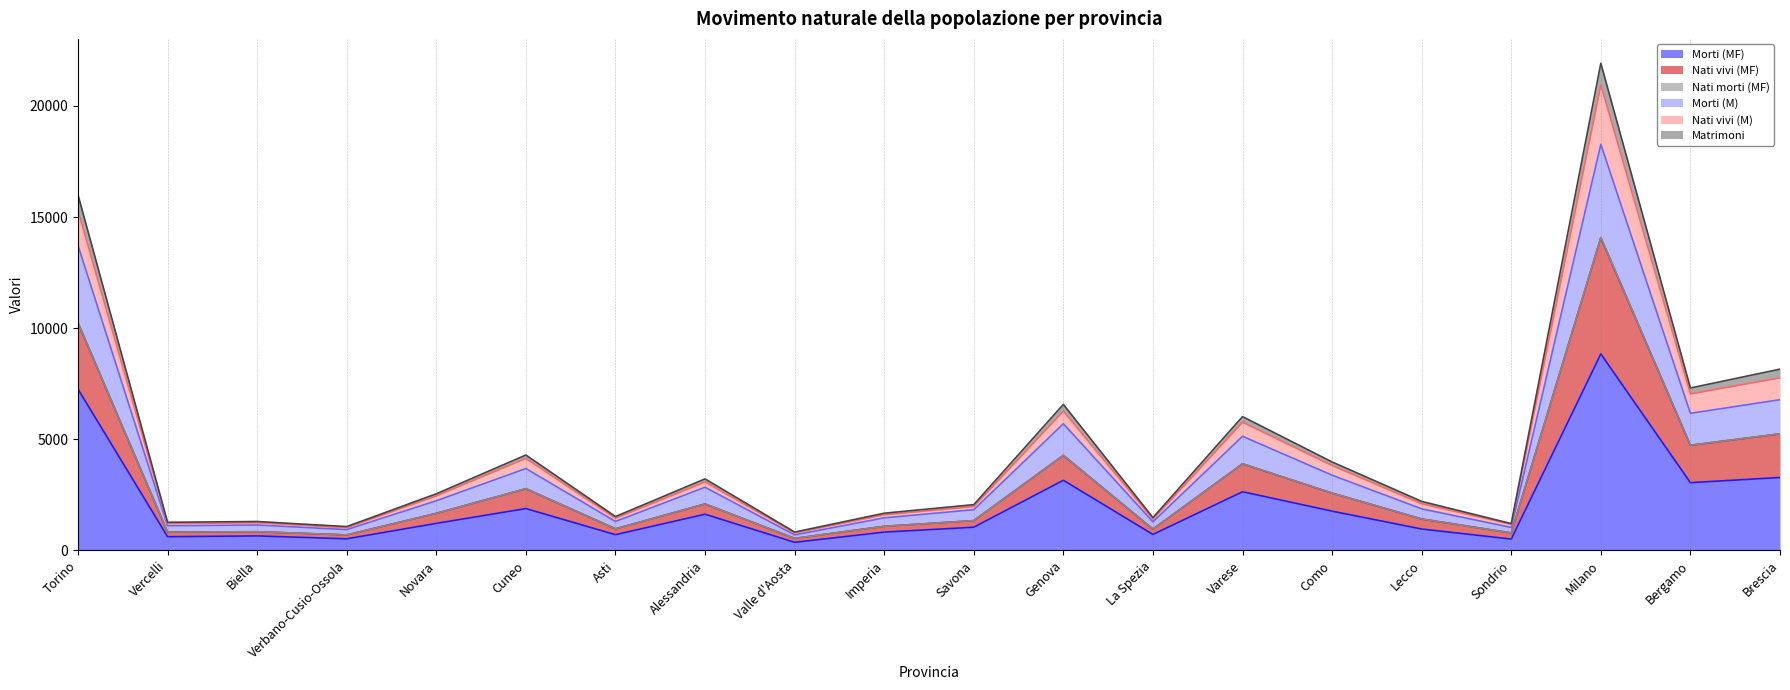

Which category has the highest value in the Morti (MF) series?

Milano